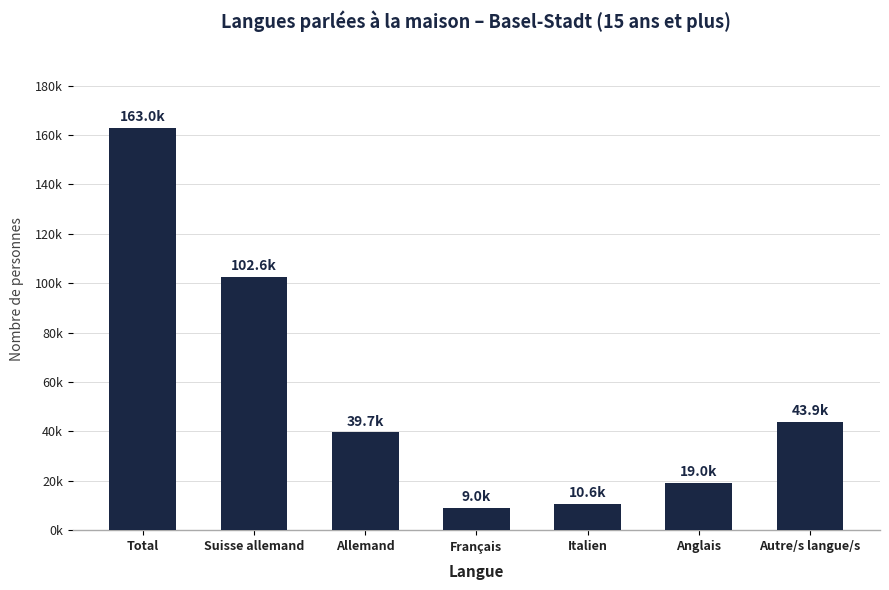

Are the bars horizontal?

No